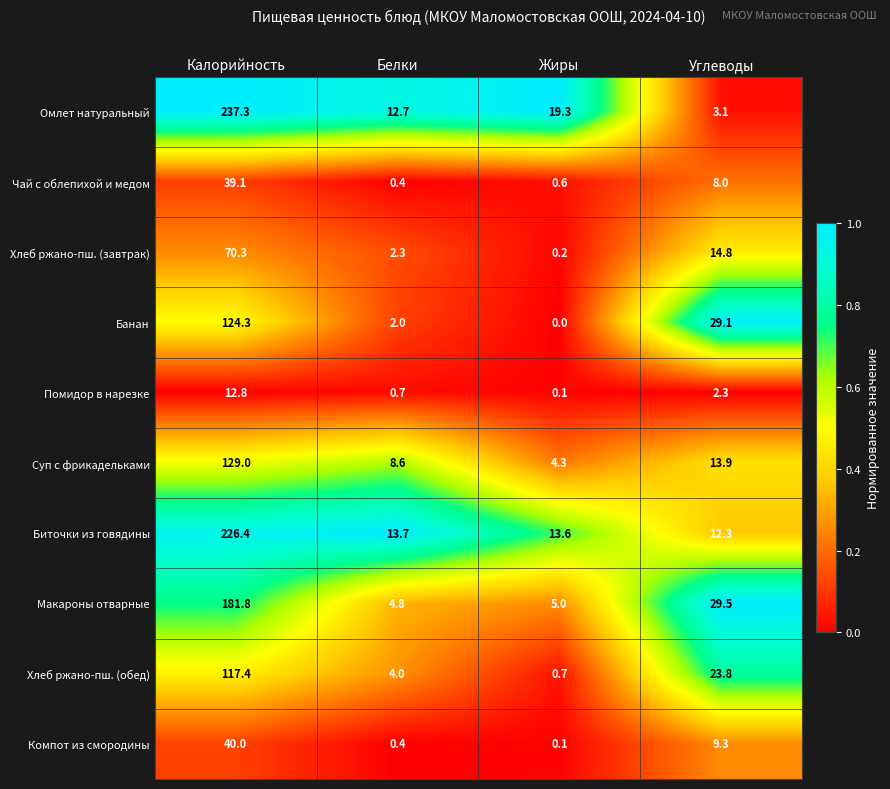

What is the difference between the highest and lowest values at Жиры?

19.3